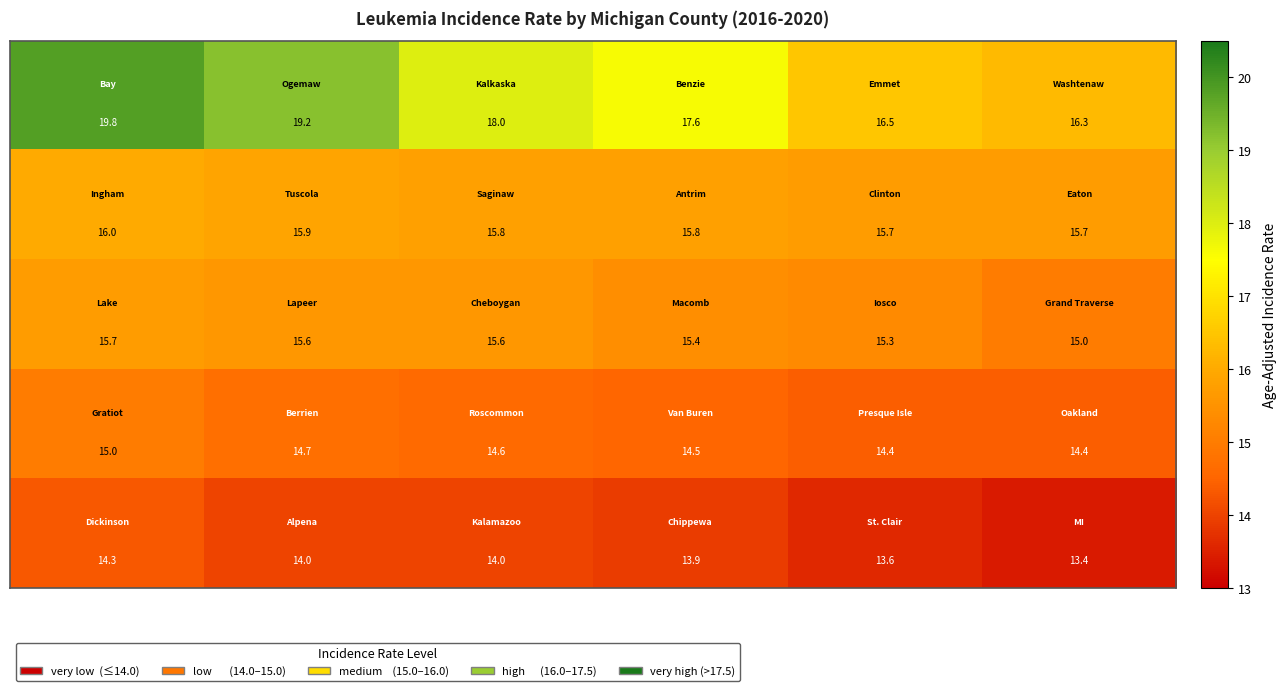

What is the minimum value shown in the chart?

13.4